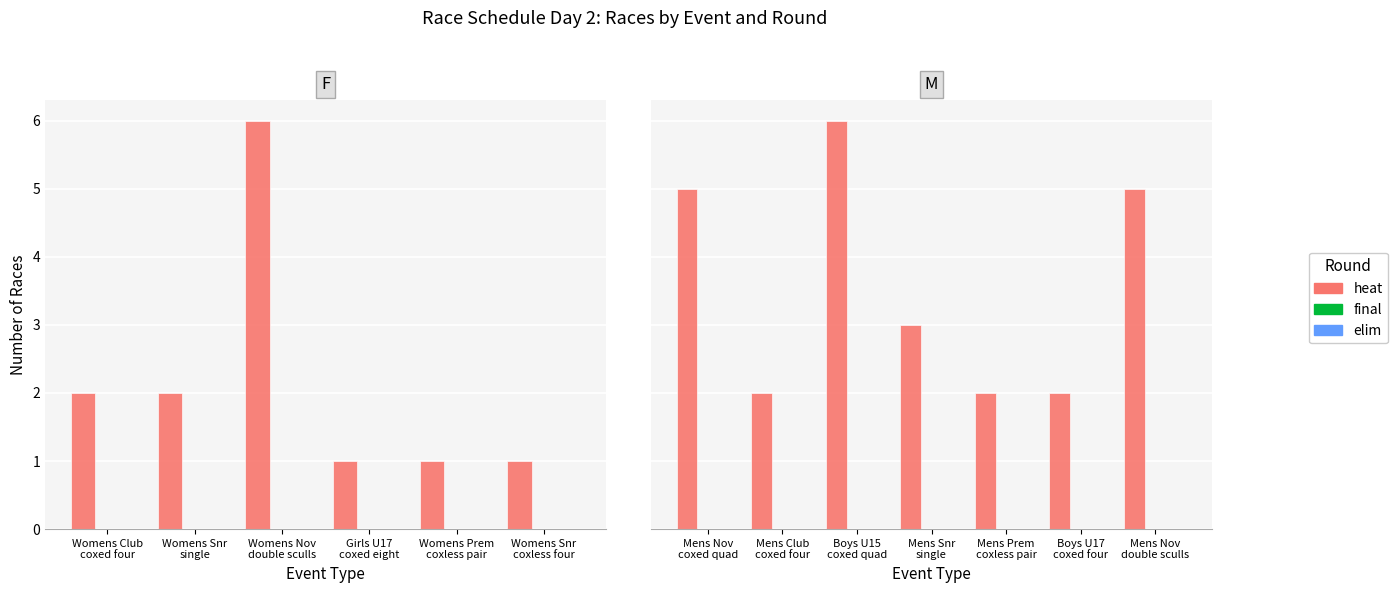

True or false: final has a value of 0 at Boys U15 coxed quad.

True